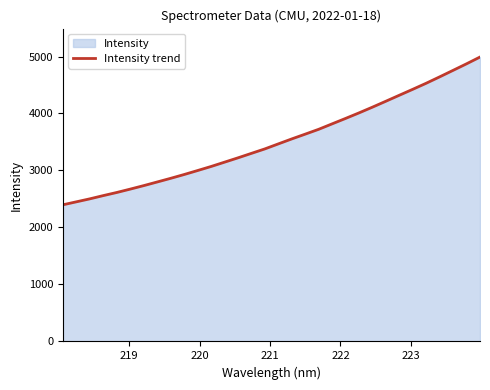

What is the maximum value shown in the chart?

4990.5